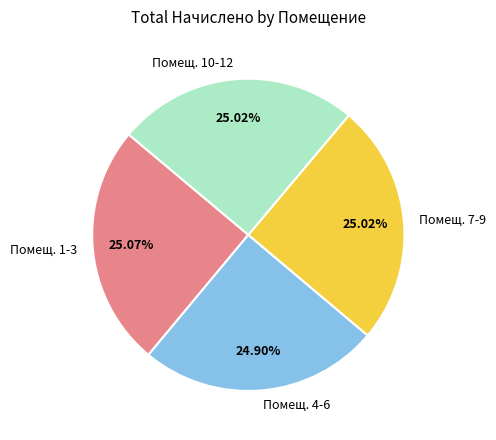

Approximately how many times larger is the value at Помещ. 10-12 compared to Помещ. 4-6?

1.0